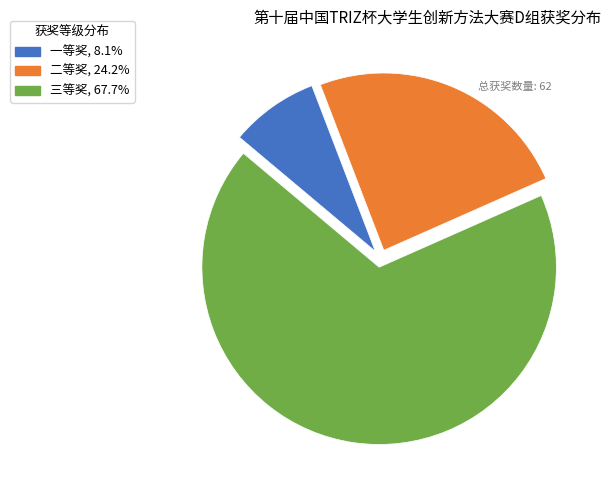

True or false: 三等奖 accounts for 68% of the total.

True